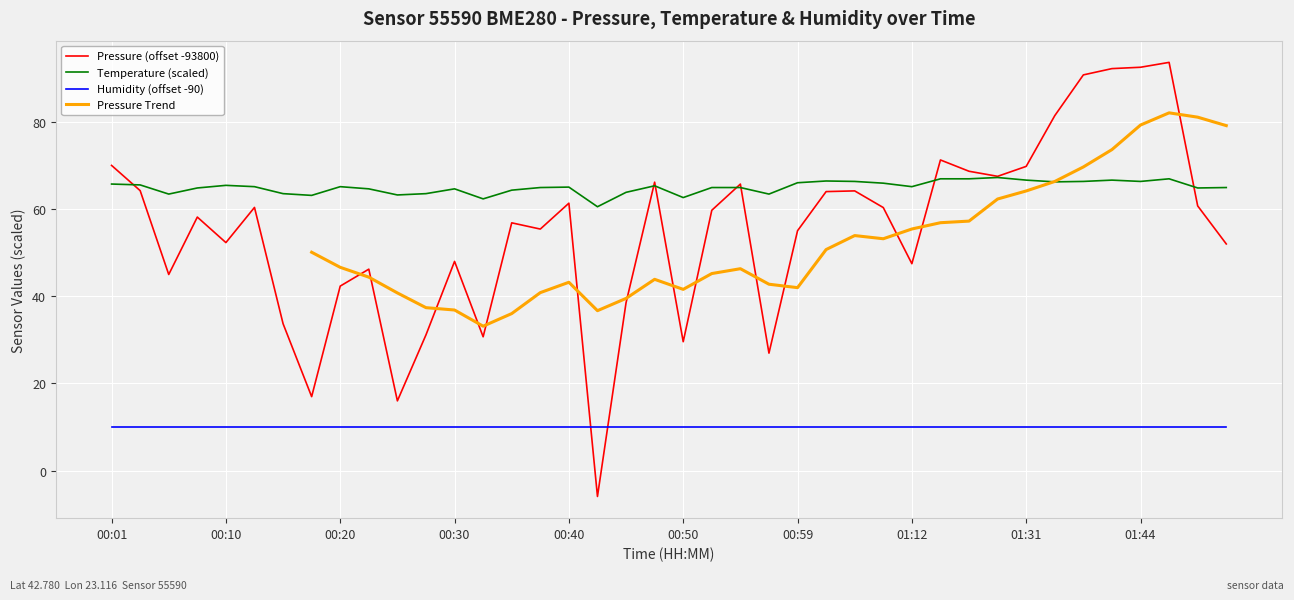

How many times do Temperature and Pressure cross each other?

7